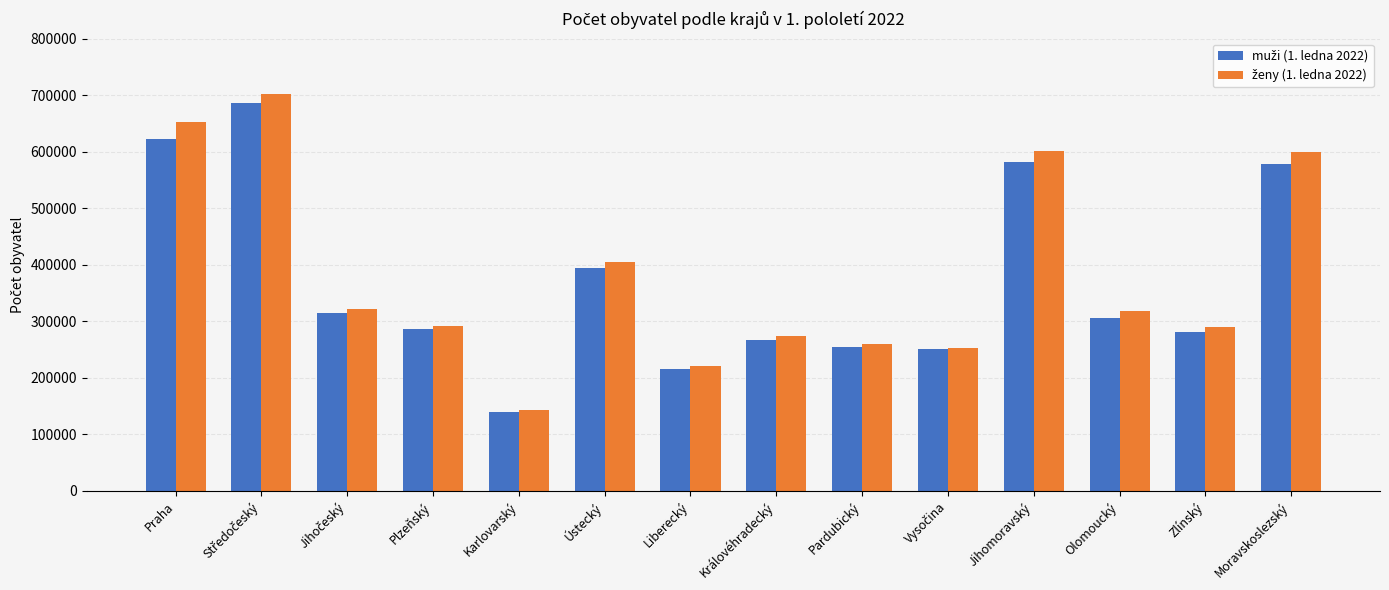

What is the smallest value displayed?

139826